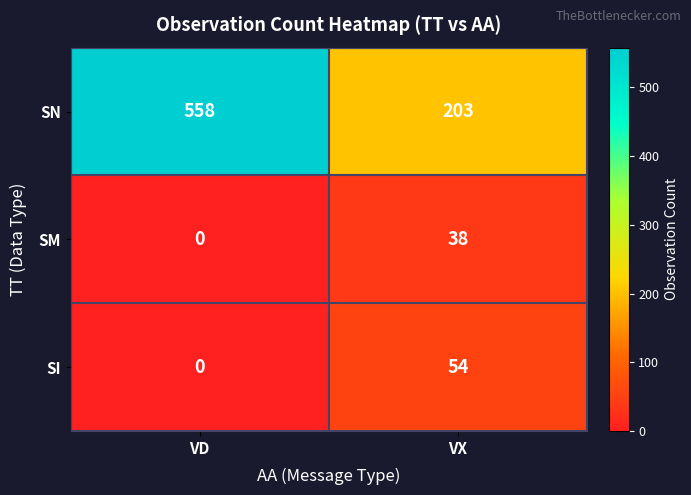

Which category has the lowest value across all series?

VD